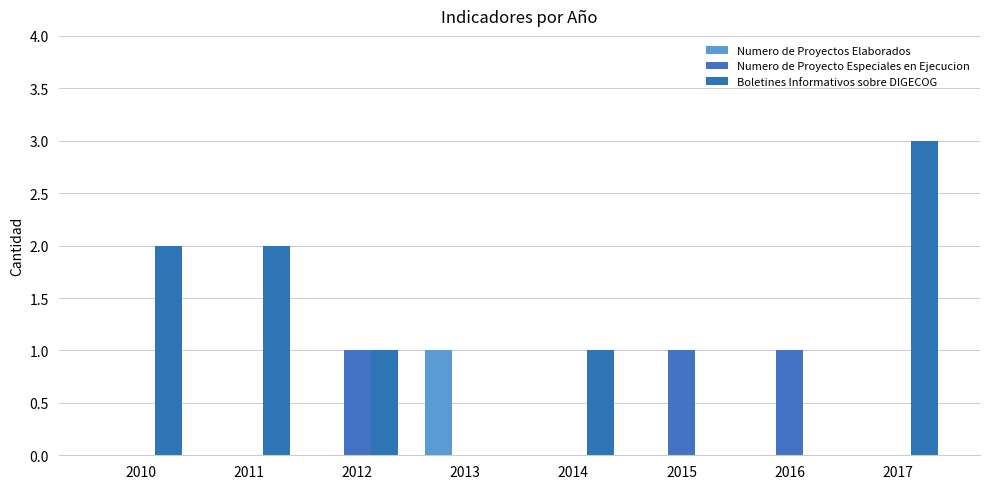

The Numero de Proyectos Elaborados series shows 0 at 2015. True or false?

False